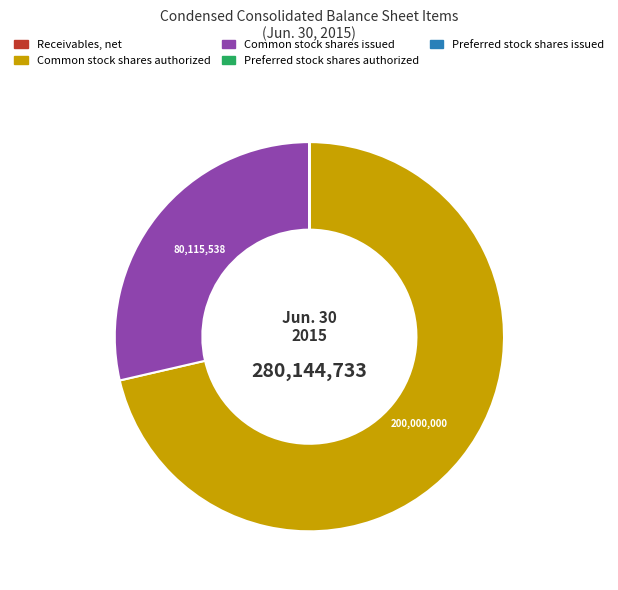

Is there a majority slice in this chart?

Yes